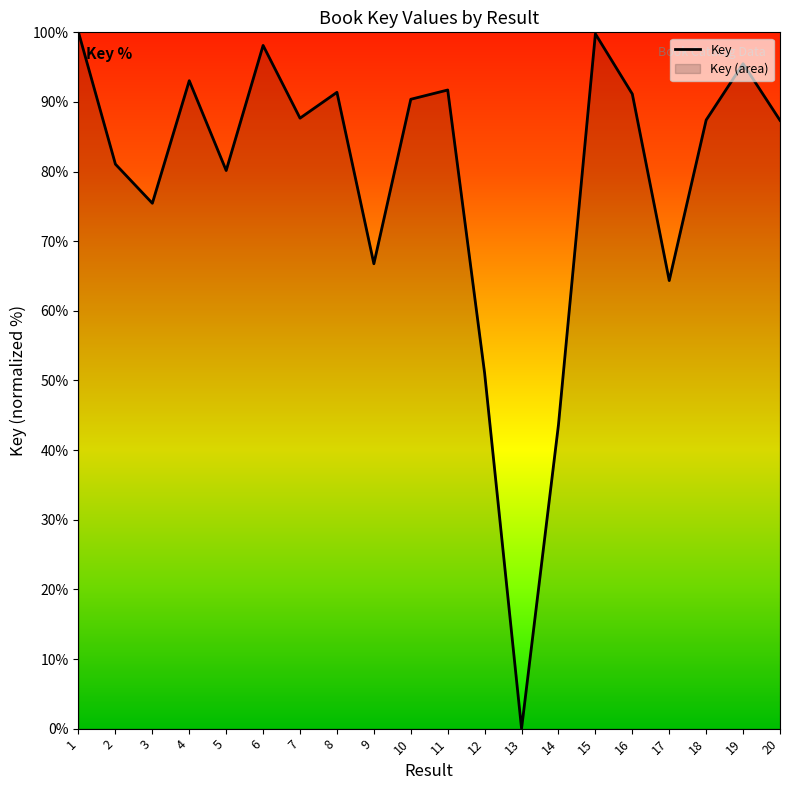

List the labels in order of value, largest first.

1, 15, 6, 19, 4, 11, 8, 16, 10, 7, 18, 20, 2, 5, 3, 9, 17, 12, 14, 13